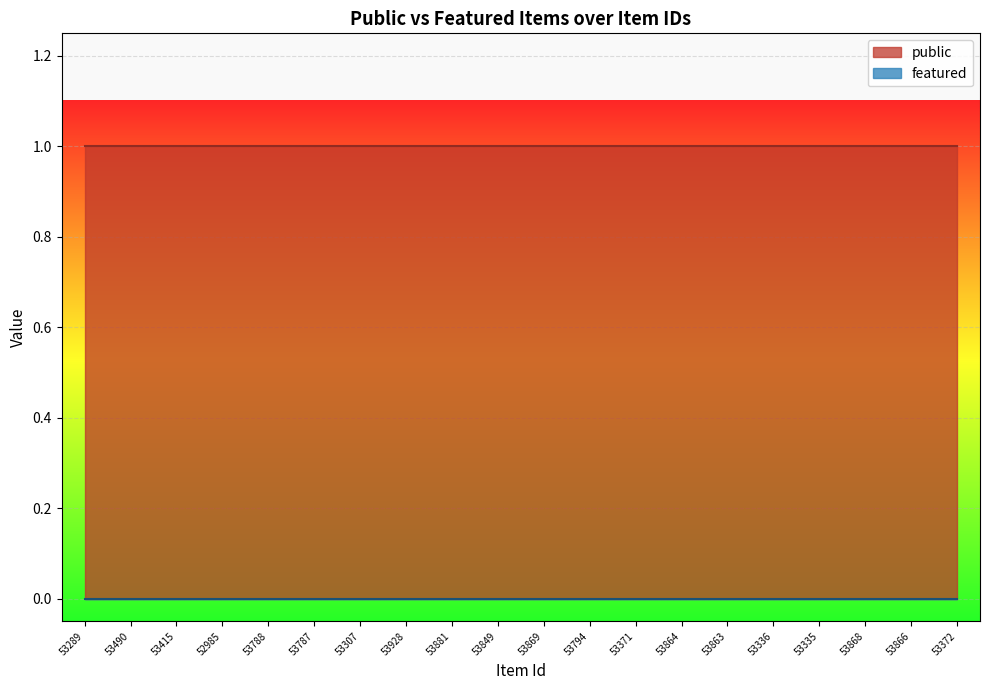

At which label does featured reach its minimum?

53289